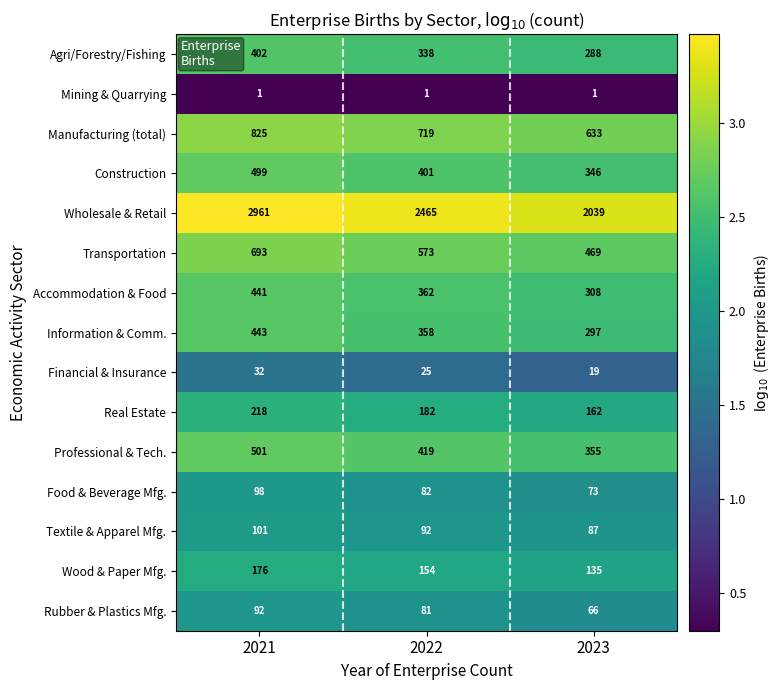

What is the greatest value displayed?

2961